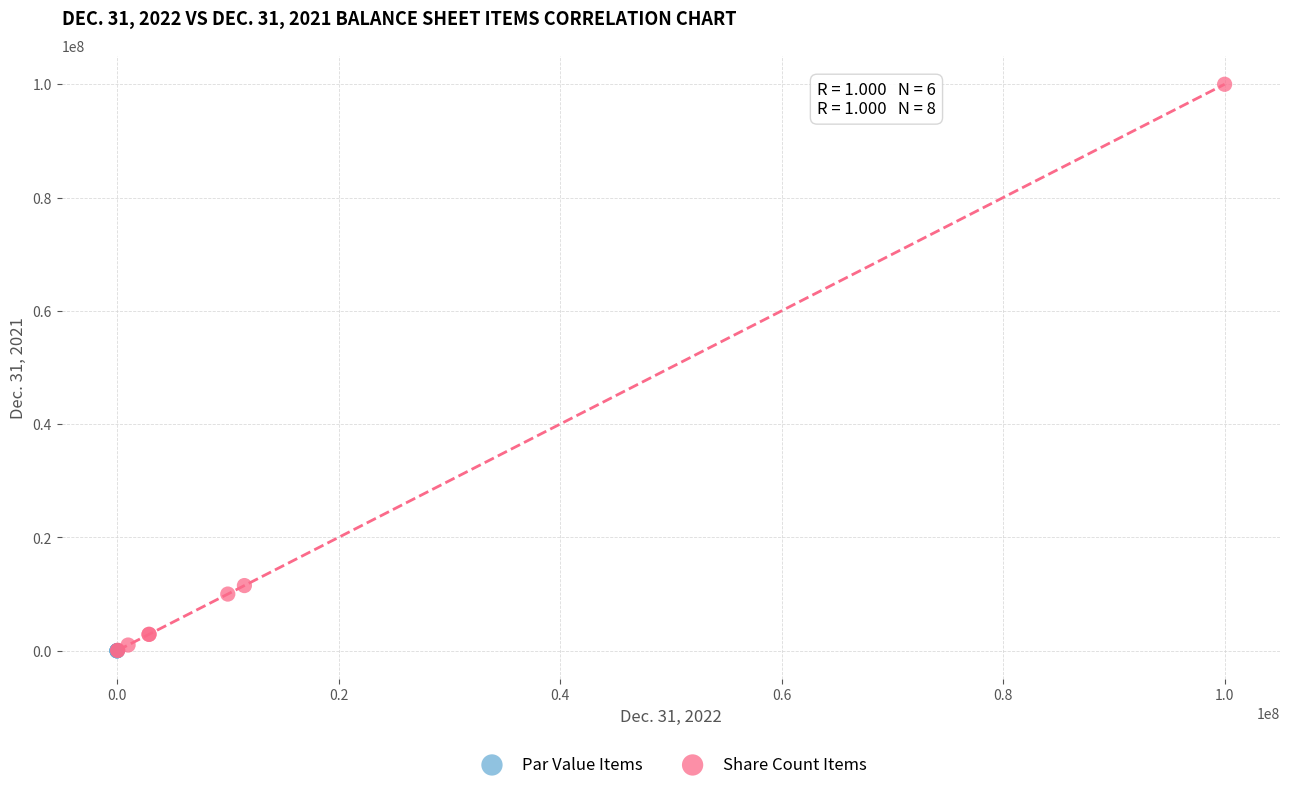

Which series contains the highest Y value?

Share Count Items